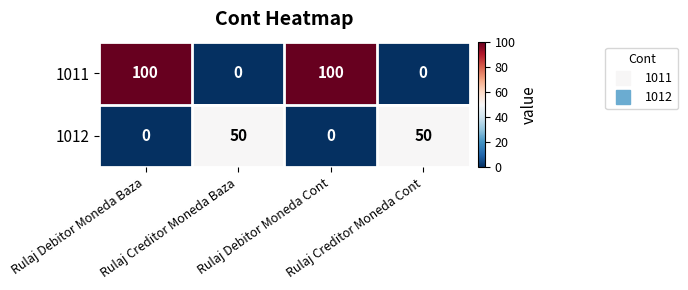

Count the 1011 values in the range 0 to 100.

4